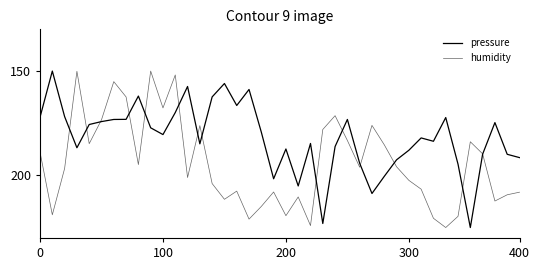

Does the chart have visible grid lines?

No